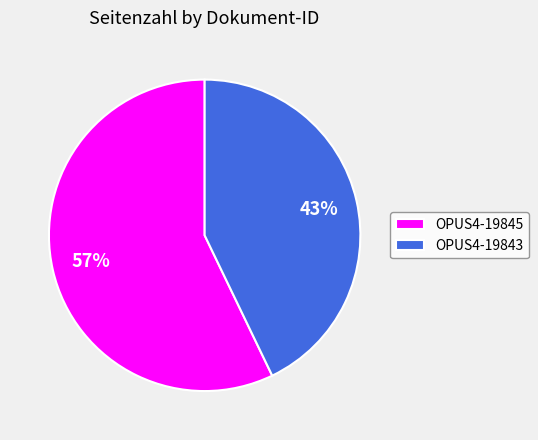

Does any single category account for the majority?

Yes